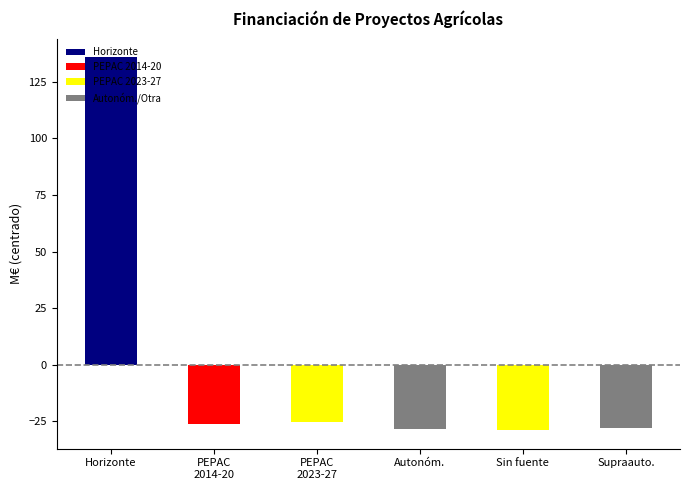

What is the change in value from PEPAC
2014-20 to PEPAC
2023-27?

+0.9